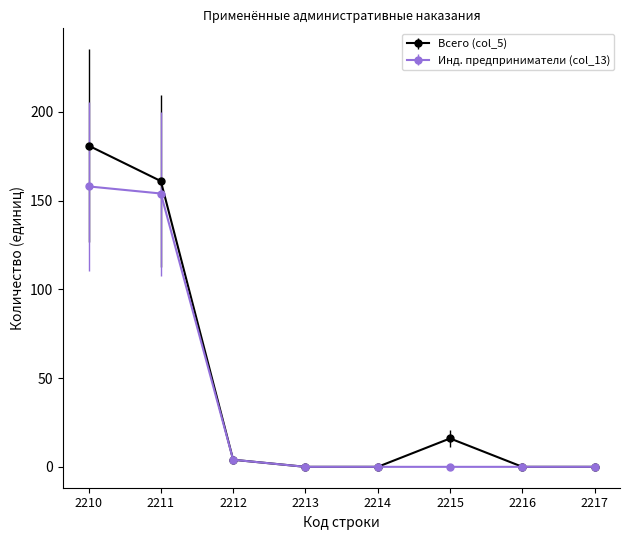

True or false: Всего (col_5) has more than 0 interior local peaks.

True